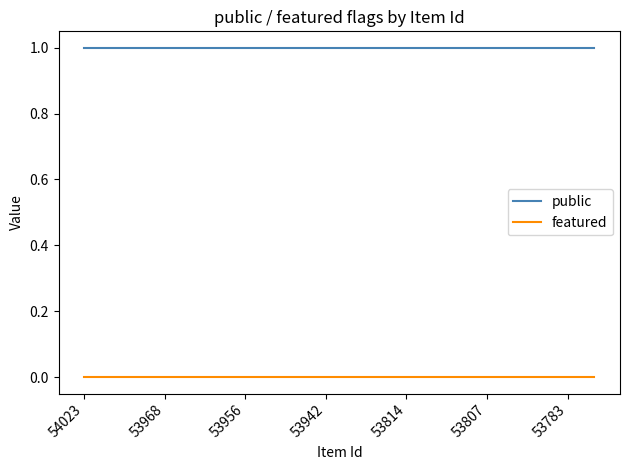

True or false: public and featured intersect in this chart.

False